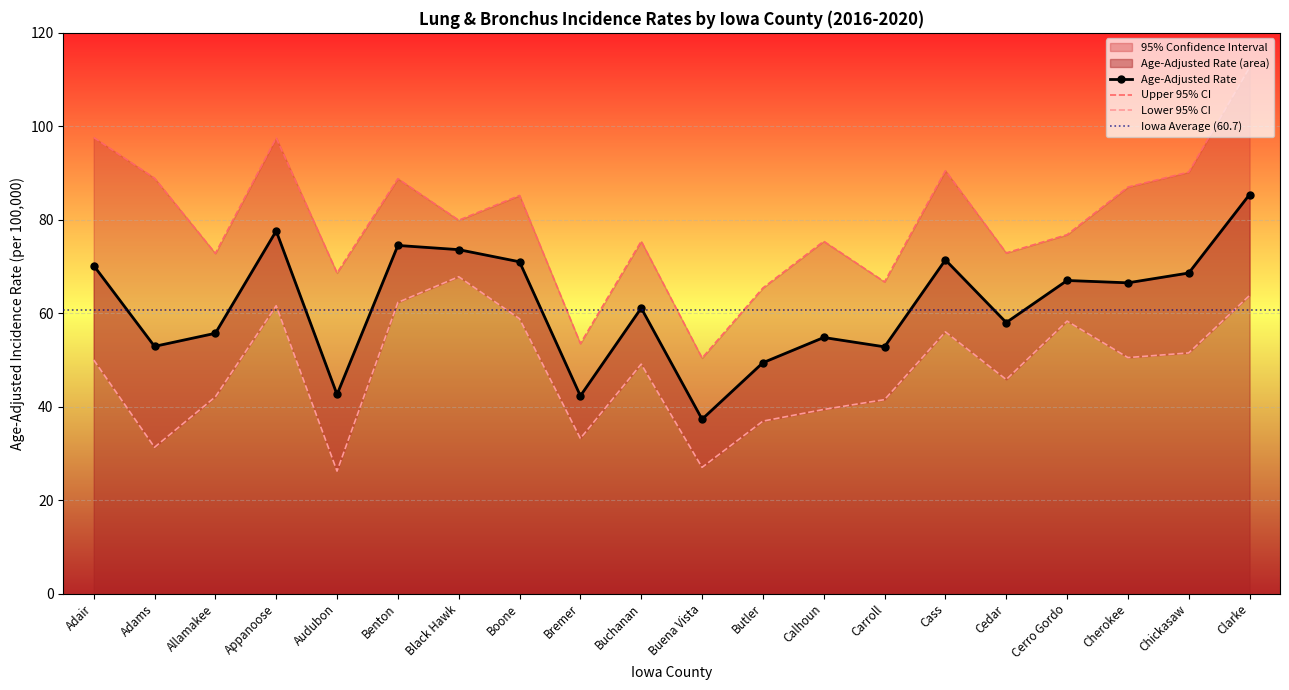

In Lower 95% CI, how many points are lower than both neighbors (excluding endpoints)?

6